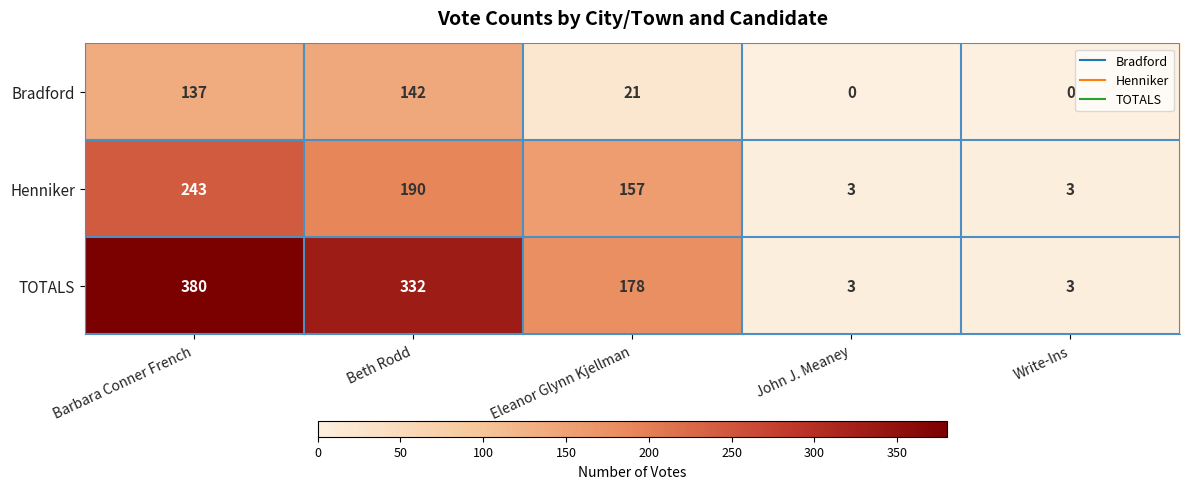

List the series in order of their overall mean, highest first.

TOTALS, Henniker, Bradford